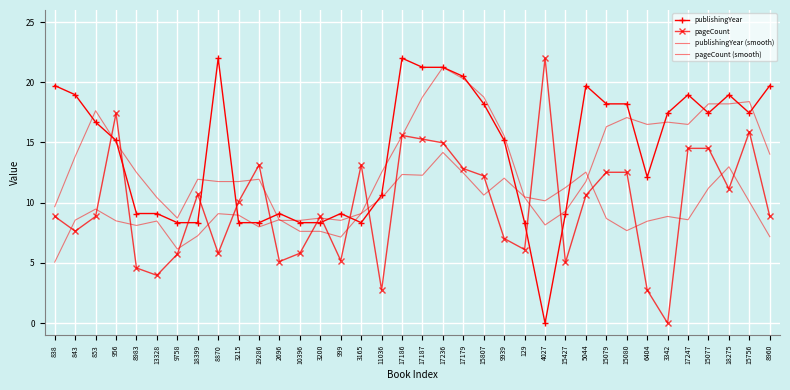

What is the value of the publishingYear point at the 16th from the left?

8.3